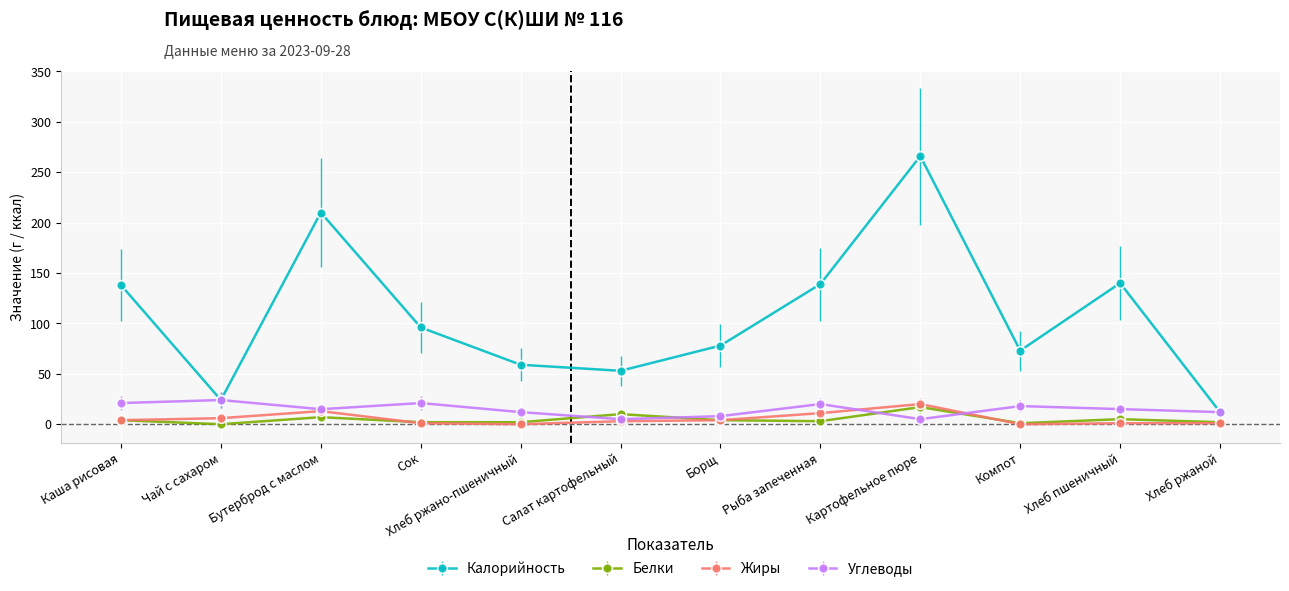

True or false: Жиры and Калорийность cross at least once.

False